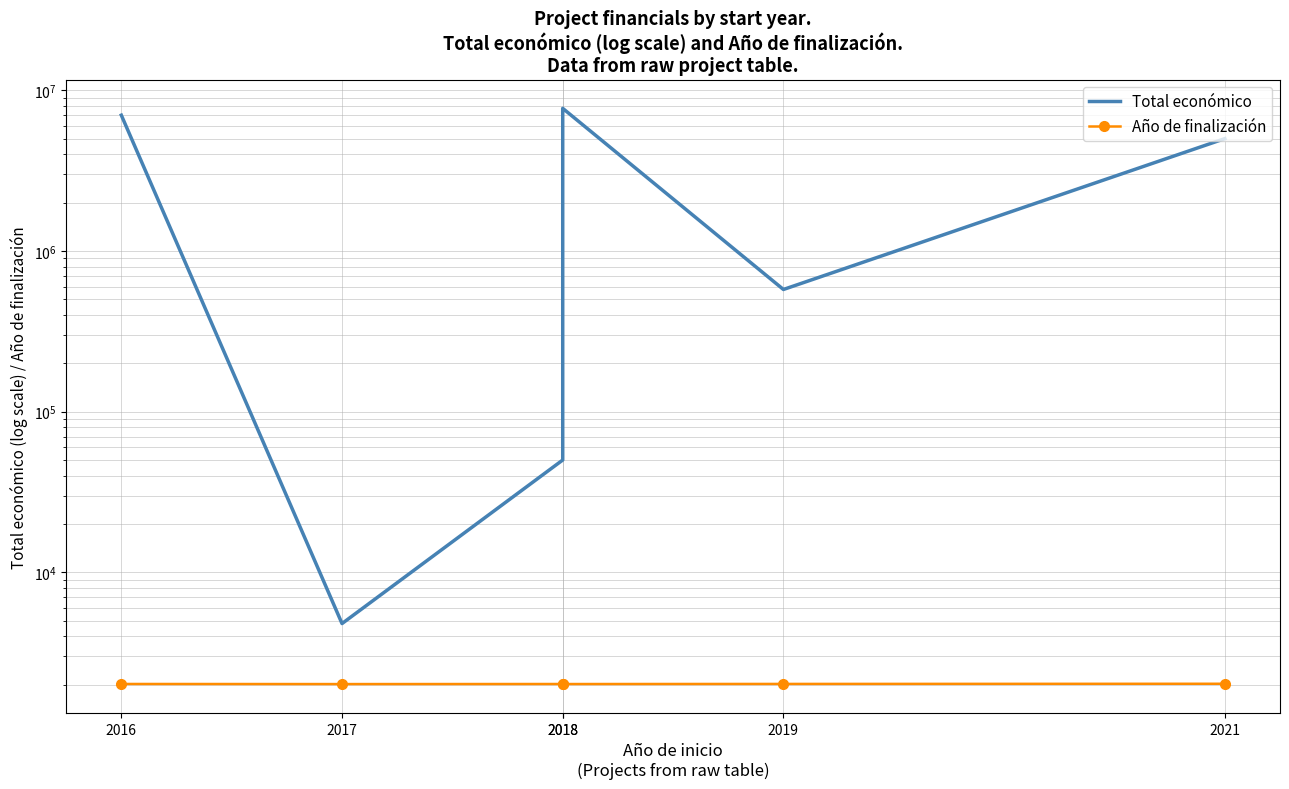

Where does the Año de finalización series first go above 2020?

2019